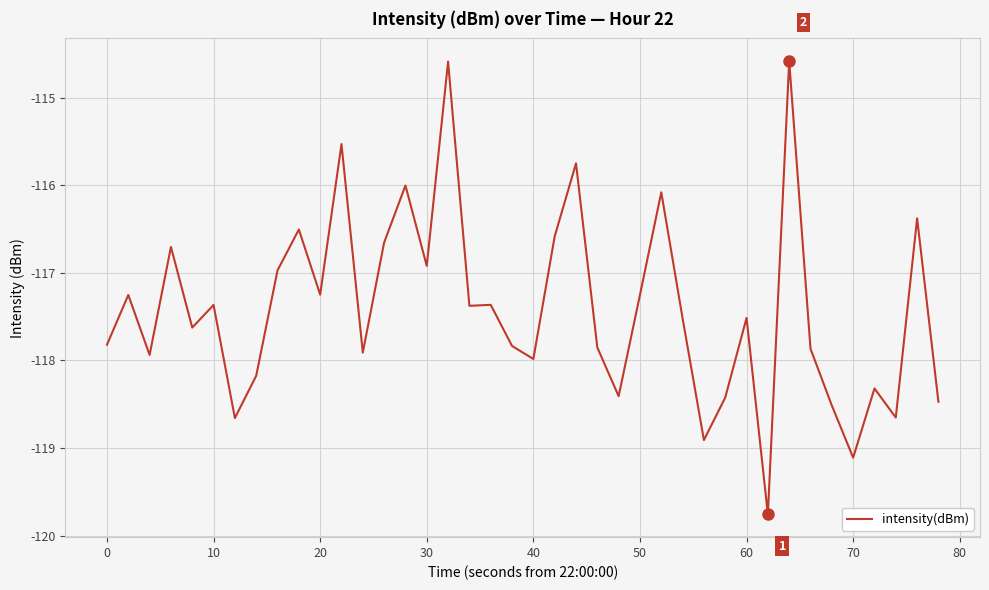

What is the minimum value shown in the chart?

-119.8